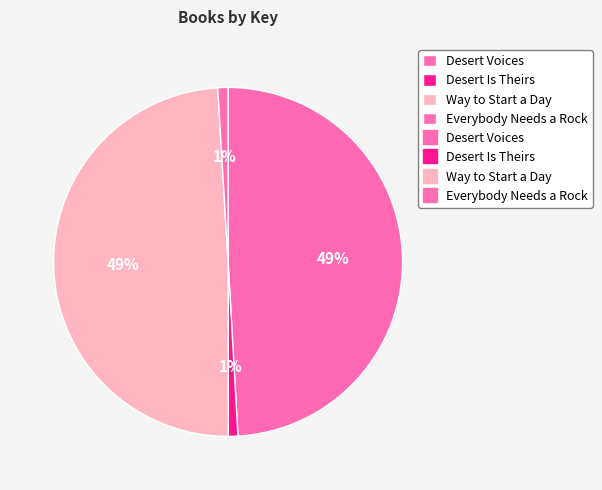

Count the number of slices in the pie.

4